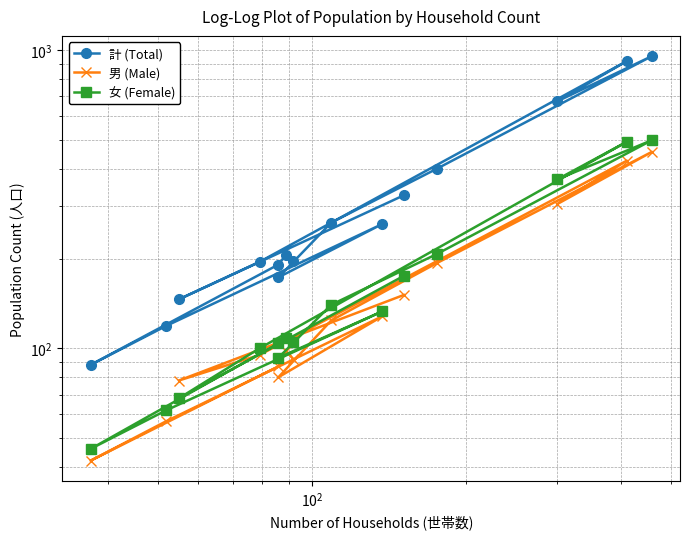

What is the difference between the second highest and second lowest values in the 男 (Male) series?

369